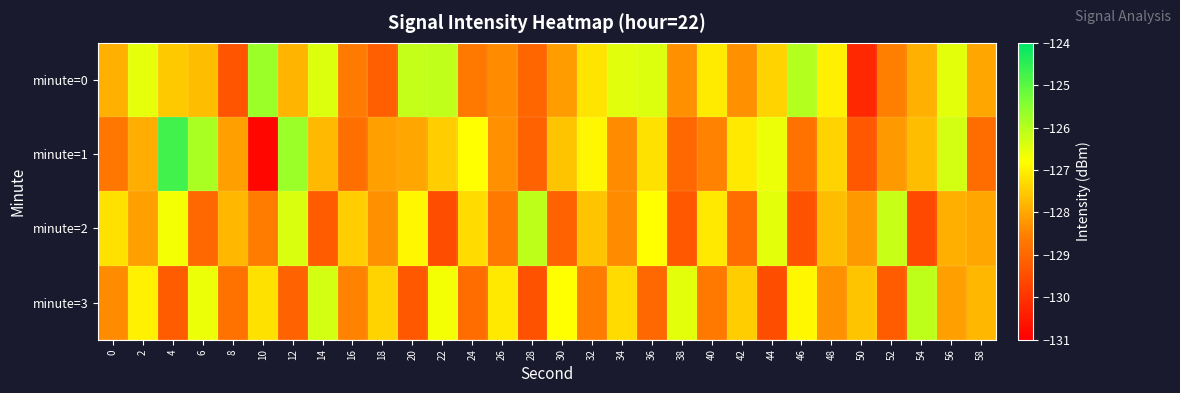

Reading right to left, extract all data points from this chart.

minute=0: 58=-128.0	56=-126.5	54=-127.9	52=-128.5	50=-130.2	48=-127.0	46=-126.0	44=-127.4	42=-128.3	40=-127.1	38=-128.3	36=-126.4	34=-126.5	32=-127.2	30=-128.2	28=-129.0	26=-128.4	24=-128.7	22=-126.1	20=-126.1	18=-129.2	16=-128.6	14=-126.4	12=-127.8	10=-125.7	8=-129.4	6=-127.7	4=-127.5	2=-126.5	0=-127.9
minute=1: 58=-128.9	56=-126.3	54=-127.7	52=-128.2	50=-129.3	48=-127.4	46=-128.8	44=-126.6	42=-127.1	40=-128.5	38=-129.0	36=-127.2	34=-128.4	32=-126.9	30=-127.6	28=-129.1	26=-128.3	24=-126.8	22=-127.5	20=-128.0	18=-128.1	16=-128.8	14=-127.8	12=-125.7	10=-130.9	8=-128.1	6=-125.9	4=-124.7	2=-127.9	0=-128.7
minute=2: 58=-128.0	56=-127.9	54=-129.6	52=-126.2	50=-128.2	48=-127.7	46=-129.4	44=-126.5	42=-128.9	40=-127.1	38=-129.3	36=-126.8	34=-128.4	32=-127.6	30=-129.1	28=-126.1	26=-128.7	24=-127.3	22=-129.5	20=-126.9	18=-128.3	16=-127.5	14=-129.2	12=-126.4	10=-128.6	8=-127.8	6=-129.0	4=-126.7	2=-128.1	0=-127.2
minute=3: 58=-127.8	56=-128.1	54=-126.1	52=-129.2	50=-127.6	48=-128.3	46=-126.9	44=-129.5	42=-127.5	40=-128.7	38=-126.5	36=-129.0	34=-127.3	32=-128.6	30=-126.8	28=-129.4	26=-127.1	24=-128.9	22=-126.7	20=-129.3	18=-127.4	16=-128.5	14=-126.3	12=-129.1	10=-127.2	8=-128.8	6=-126.6	4=-129.2	2=-127.0	0=-128.4